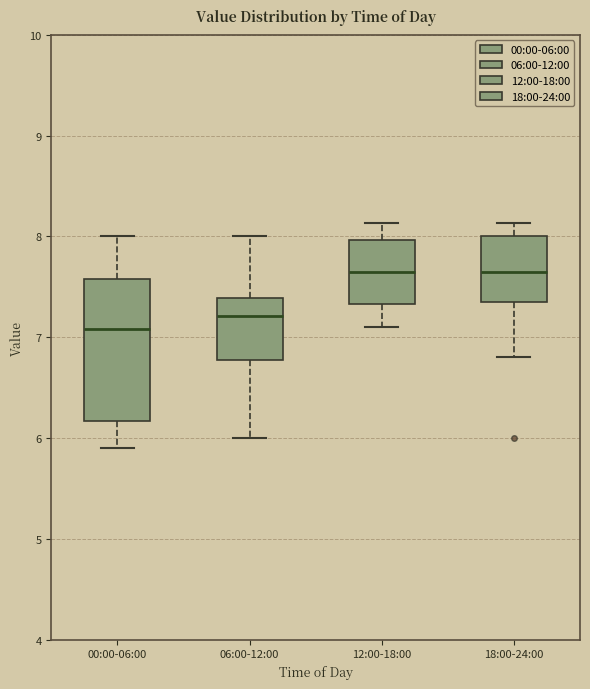

Reading left to right, read every box against the y-axis: the position of its median line, the range the box covers, and the ends of its whiskers. The values are not printed on the chart, so give them approximately, as read against the axis.

00:00-06:00: median 7.1, box 6.2 to 7.6, whiskers 5.9 to 8.0
06:00-12:00: median 7.2, box 6.8 to 7.4, whiskers 6.0 to 8.0
12:00-18:00: median 7.7, box 7.3 to 8.0, whiskers 7.1 to 8.1
18:00-24:00: median 7.7, box 7.4 to 8.0, whiskers 6.8 to 8.1